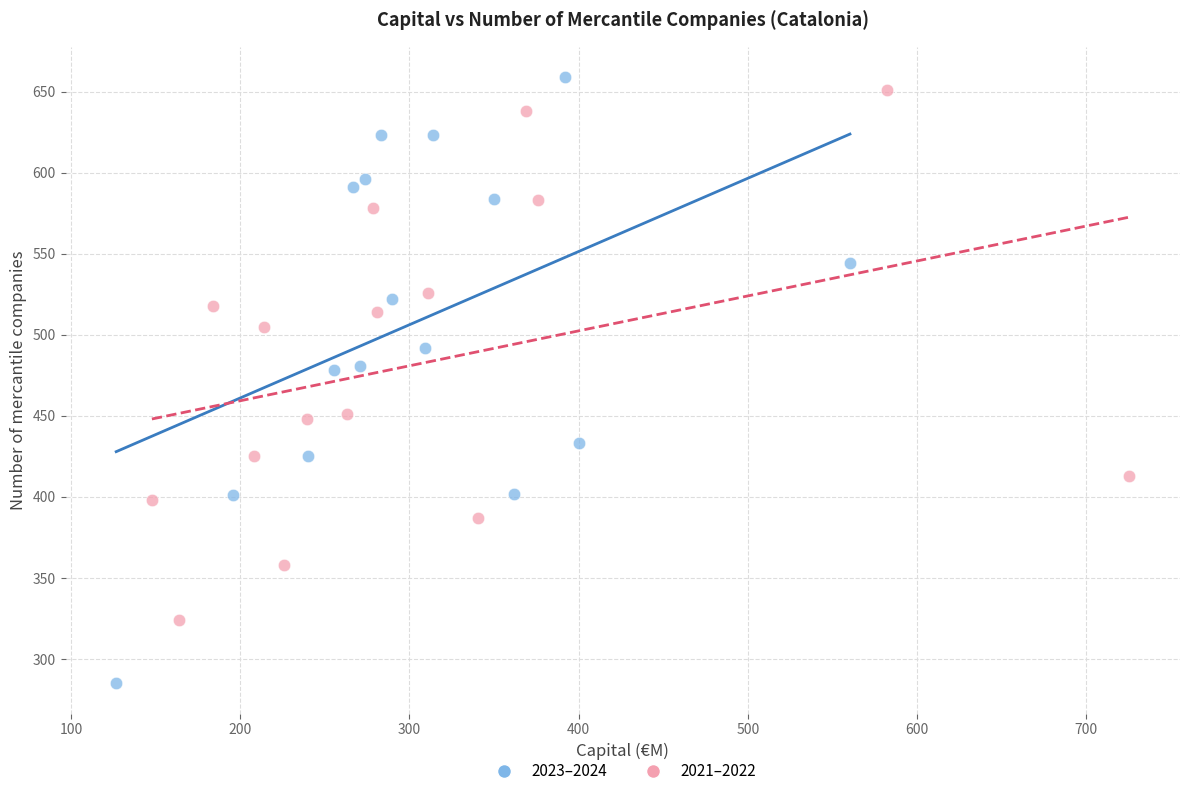

Which series has the largest Y range (max minus min)?

2023–2024